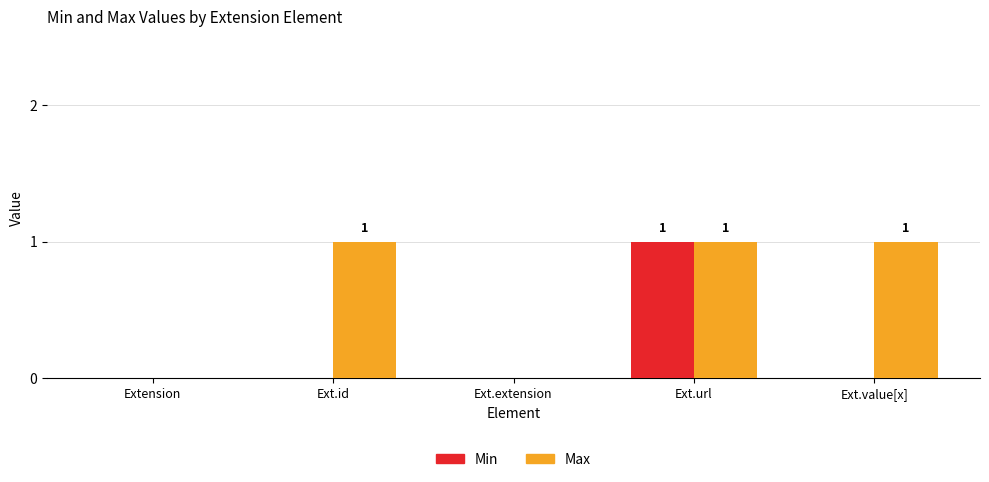

Count the number of data series in this chart.

2